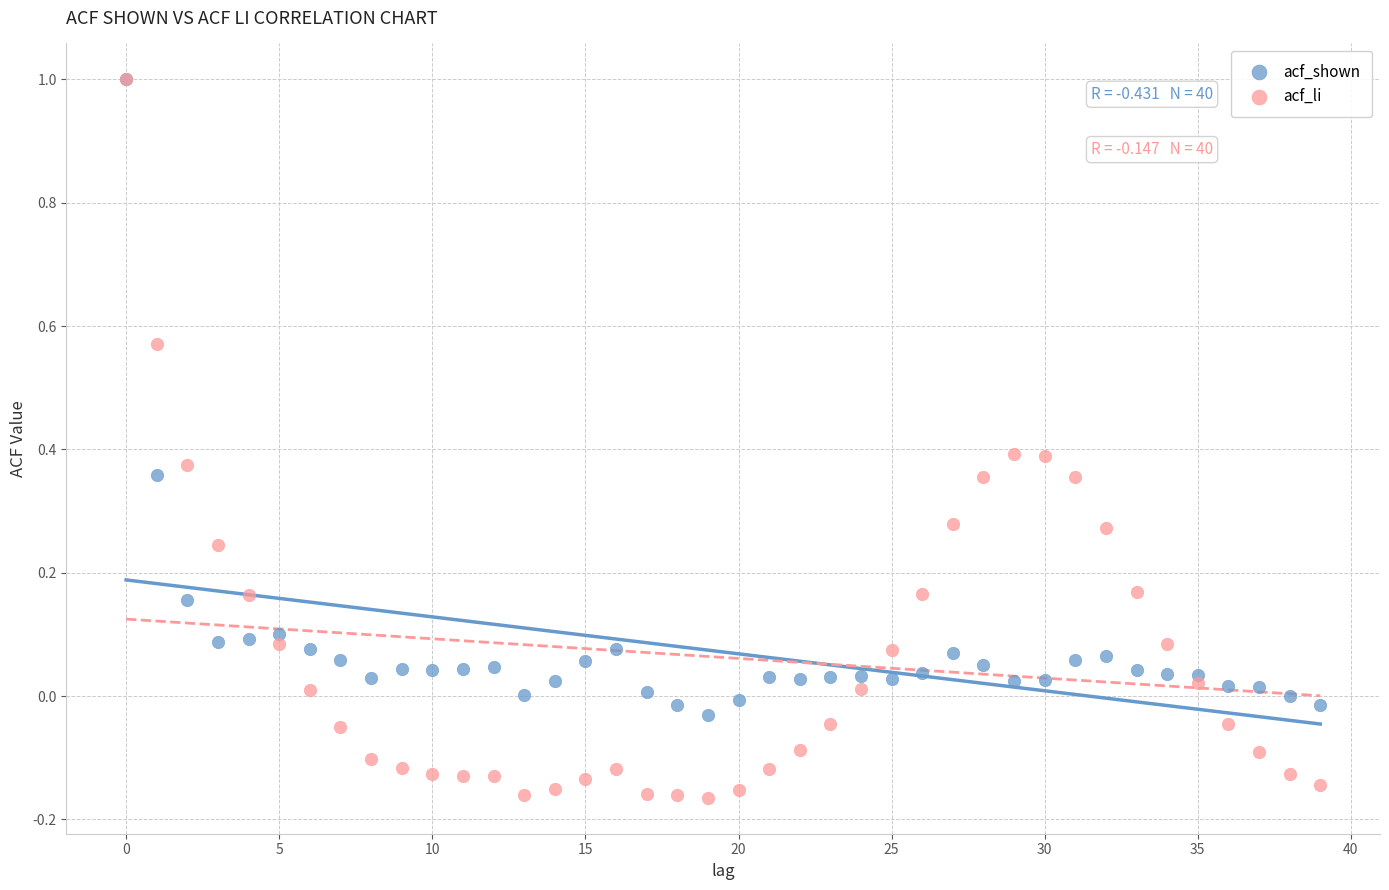

What are all the series names shown in the legend?

acf_shown, acf_li